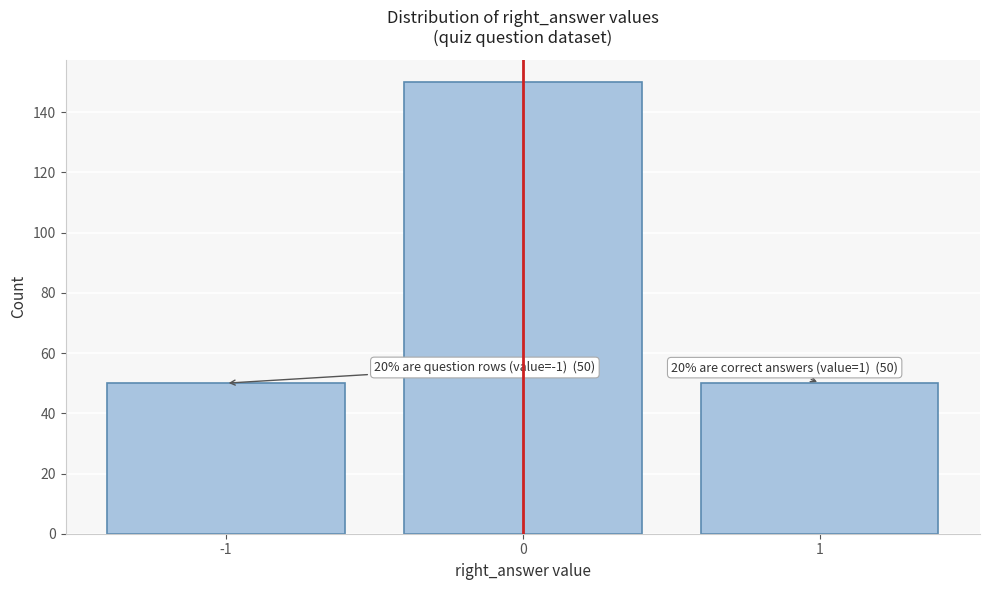

Reading right to left, extract all data points from this chart.

1=50	0=150	-1=50